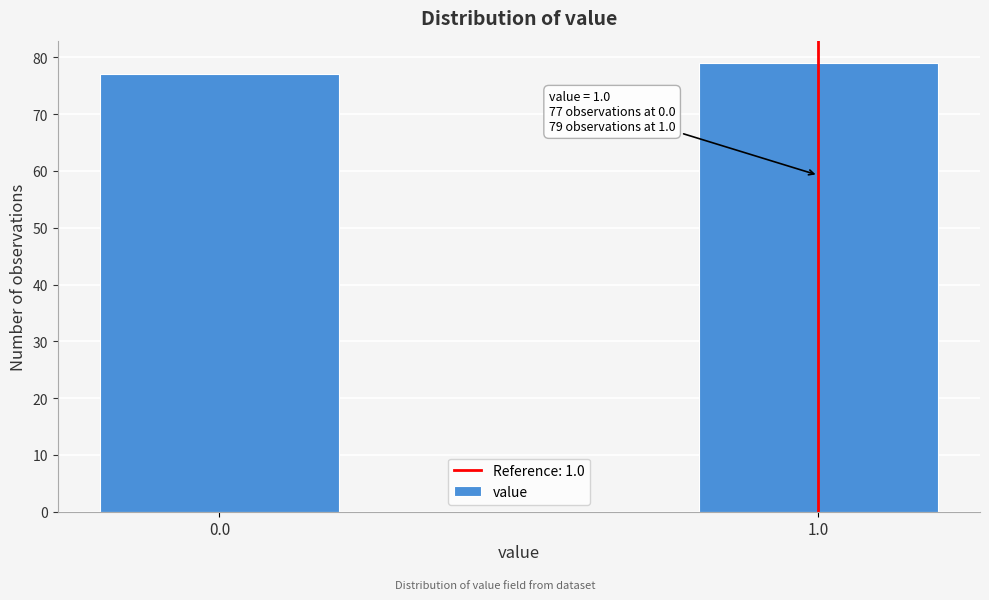

Reading left to right, transcribe all the data shown in this chart.

0.0=77	1.0=79